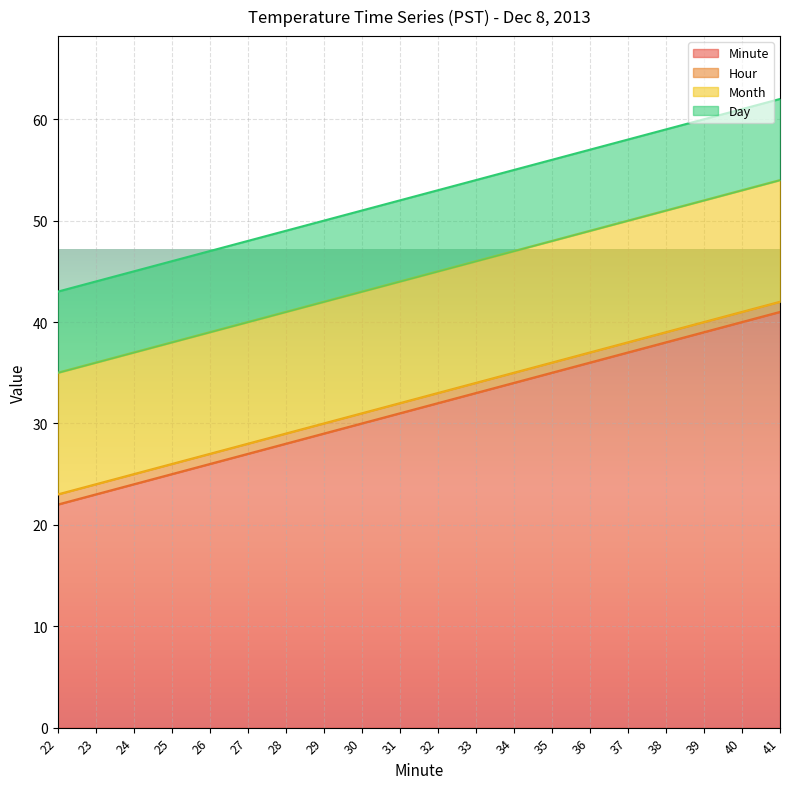

At 39, list the series in order from smallest to largest.

Hour, Day, Month, Minute